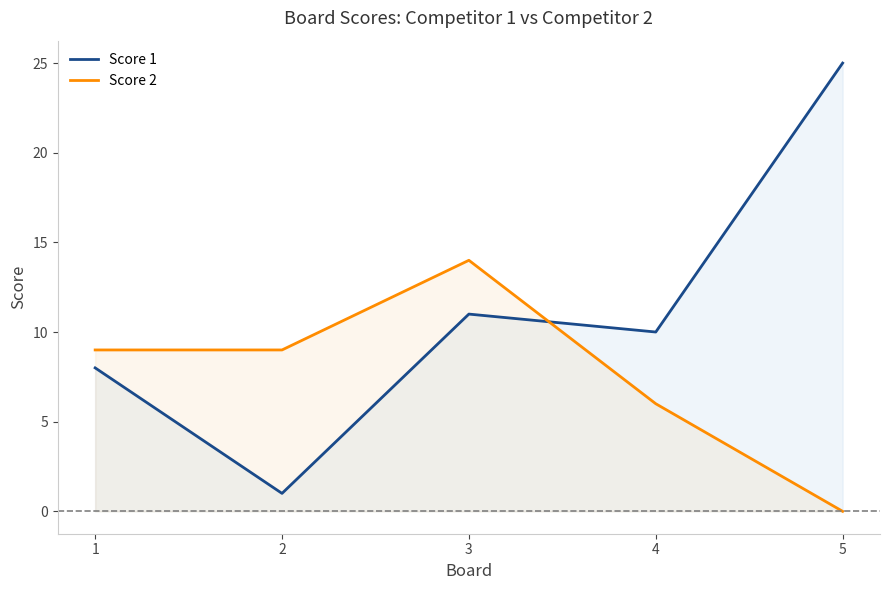

What is the total value across all series at 5?

25